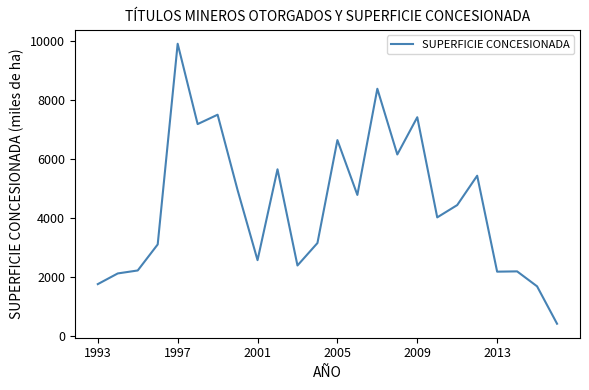

What is the smallest value displayed?

401.5